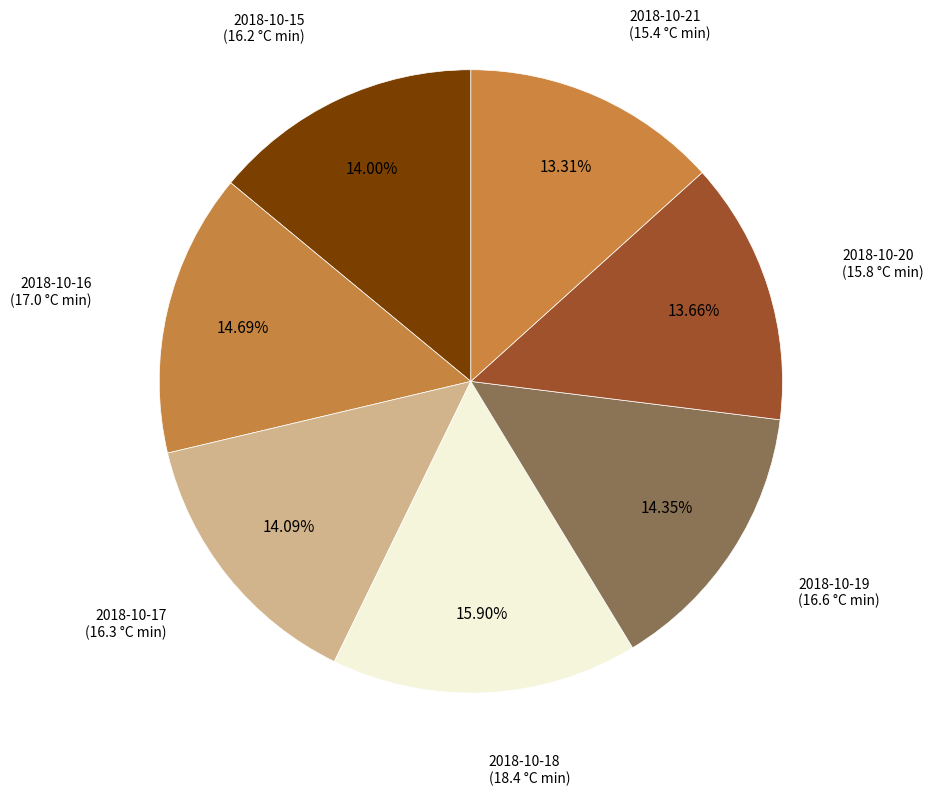

Do 2018-10-17 (16.3 °C min) and 2018-10-19 (16.6 °C min) together represent more than half of the pie?

No